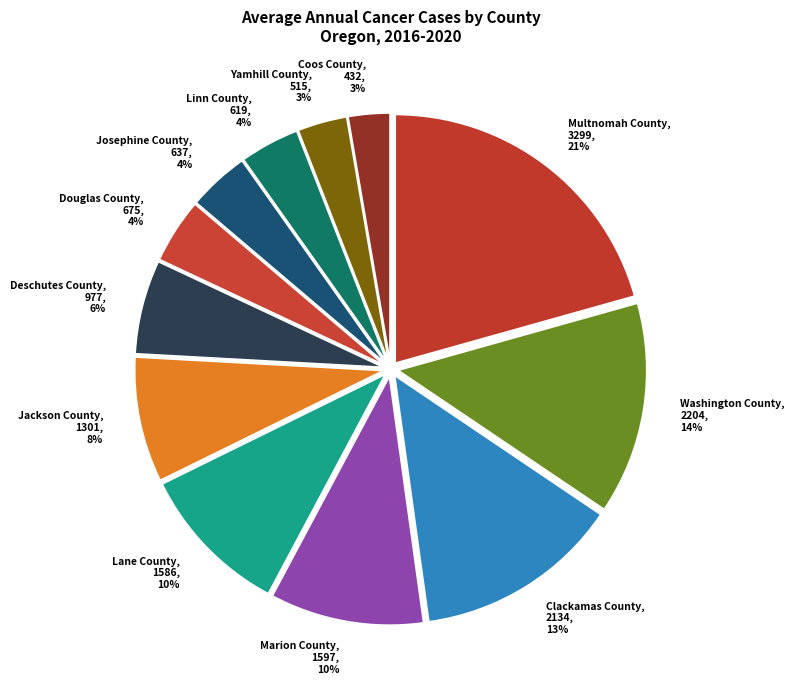

How many slices are in this pie chart?

12